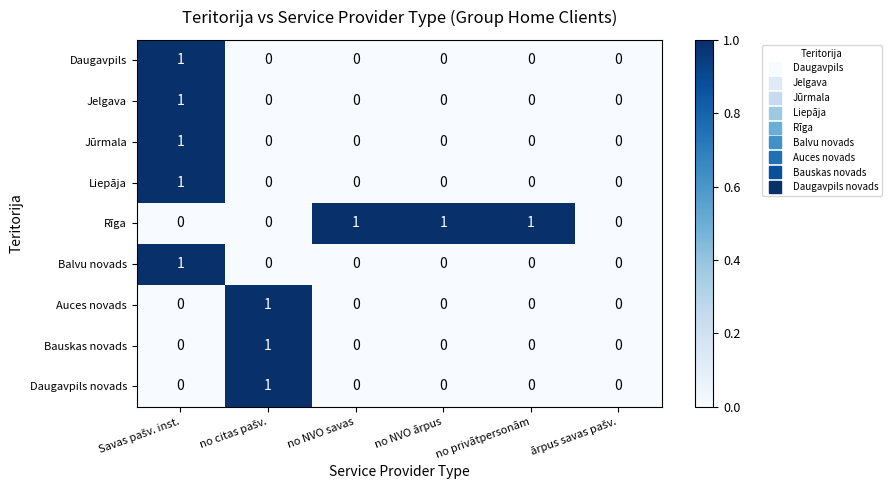

Which series has the largest total across all categories?

Rīga